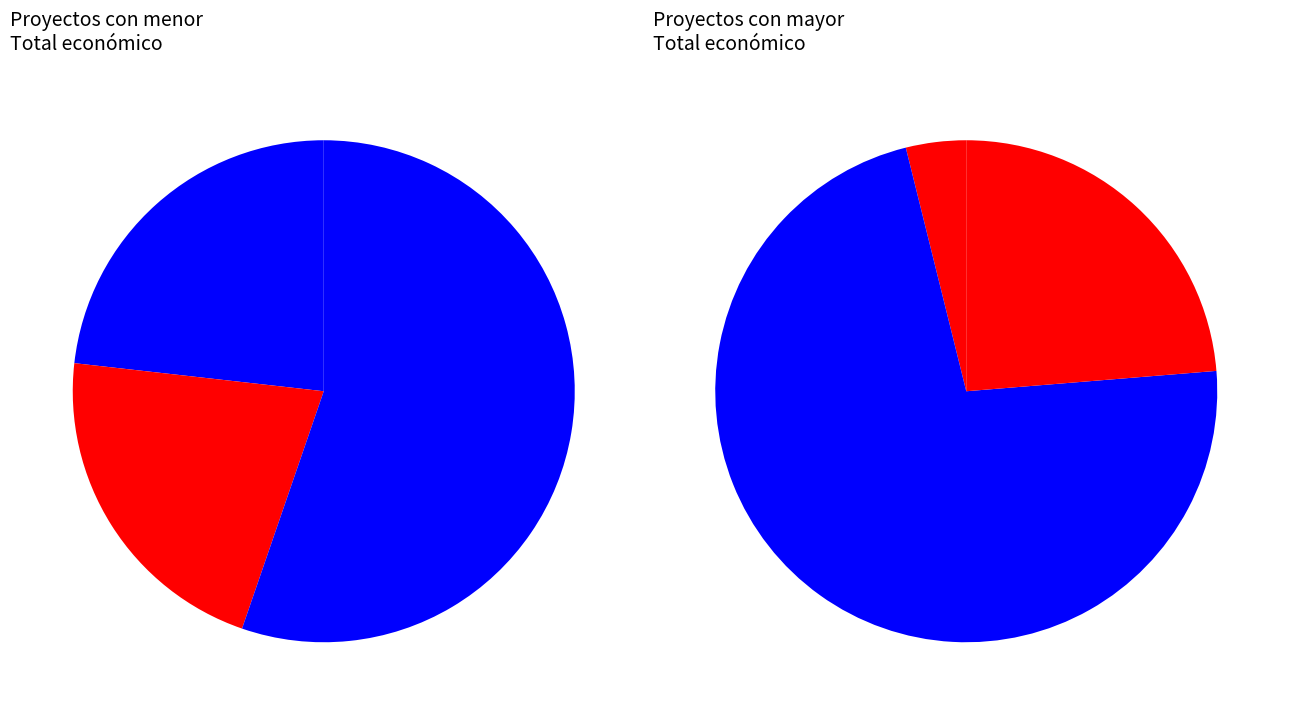

Does any single category account for the majority?

Yes